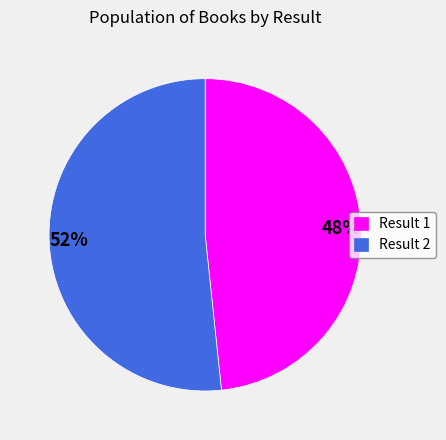

What is the ratio of the value at 48% to the value at 52%?

0.9